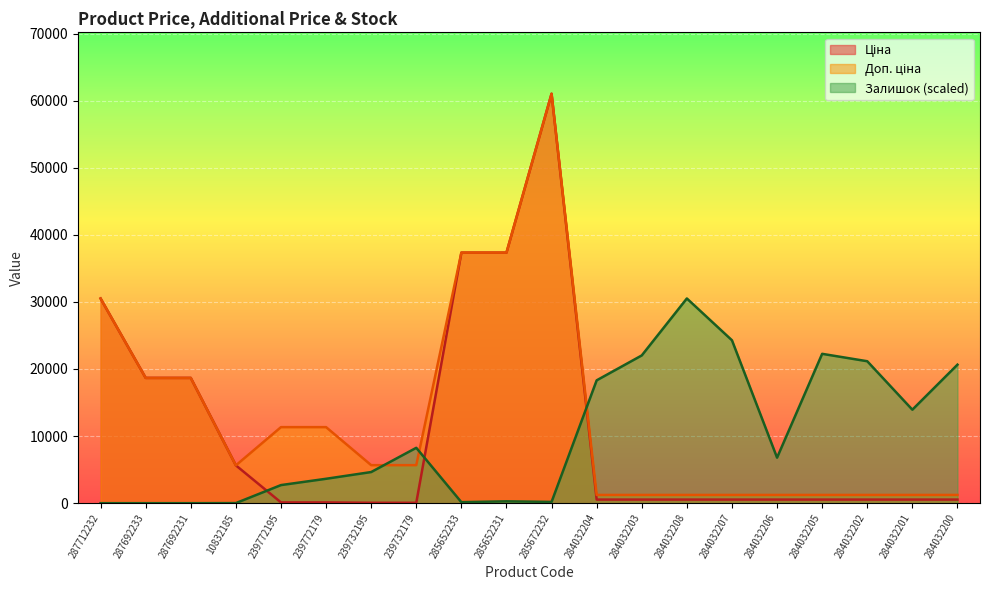

Reading left to right, transcribe all the data shown in this chart.

Ціна: 30512.3	18671.5	18671.5	5636.0	113.3	113.3	56.7	56.7	37343.0	37343.0	61024.7	535.4	535.4	535.4	535.4	535.4	535.4	535.4	535.4	535.4
Доп. ціна: 30512.3	18671.5	18671.5	5636.0	11334.0	11334.0	5667.0	5667.0	37343.0	37343.0	61024.7	1227.2	1227.2	1227.2	1227.2	1227.2	1227.2	1227.2	1227.2	1227.2
Залишок: 0.0	0.0	0.0	12.5	2696.3	3636.9	4640.2	8252.0	150.5	275.9	188.1	18309.9	22022.1	30512.3	24279.5	6784.7	22260.3	21156.7	13933.1	20642.6